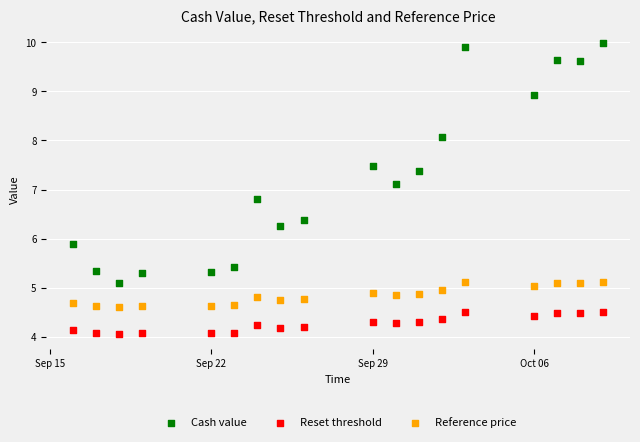

Which series reaches the minimum Y coordinate?

Reset threshold